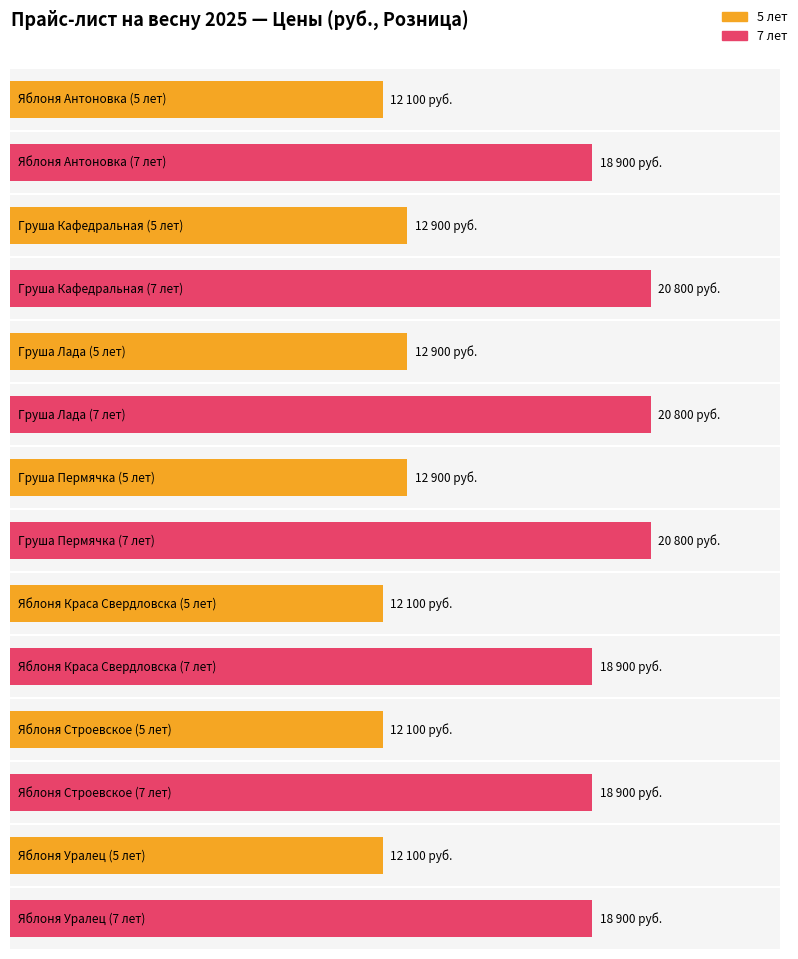

At how many categories does at least one series exceed 12214?

7